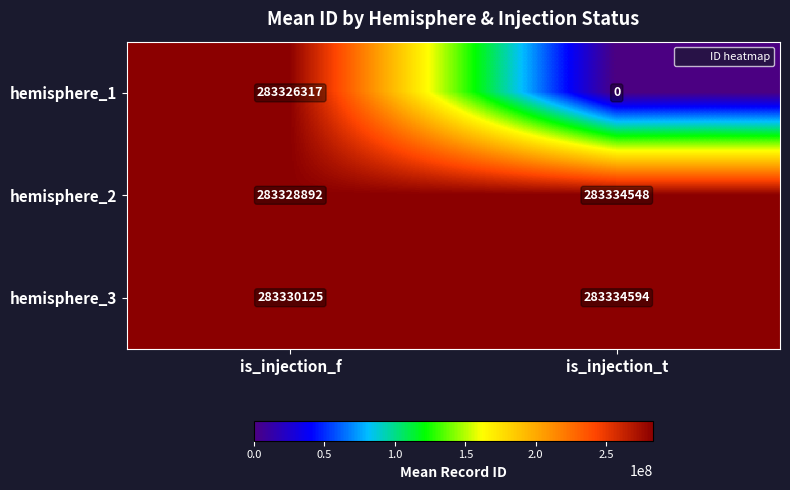

Which series has the widest spread of values?

hemisphere_1